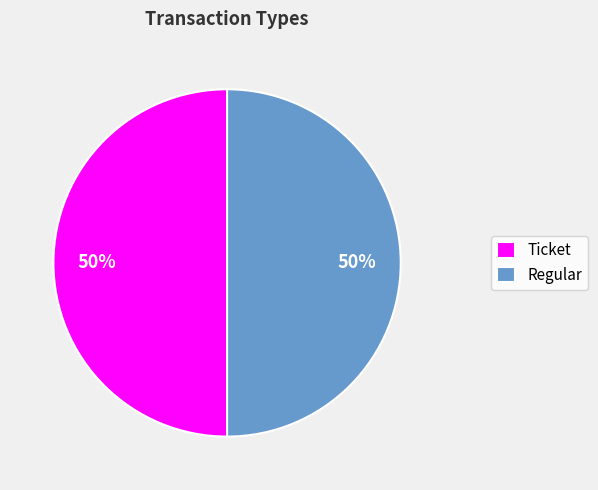

True or false: Ticket accounts for 50% of the total.

True